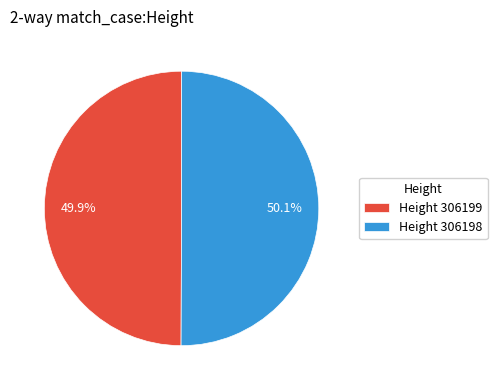

How many segments does this pie chart have?

2